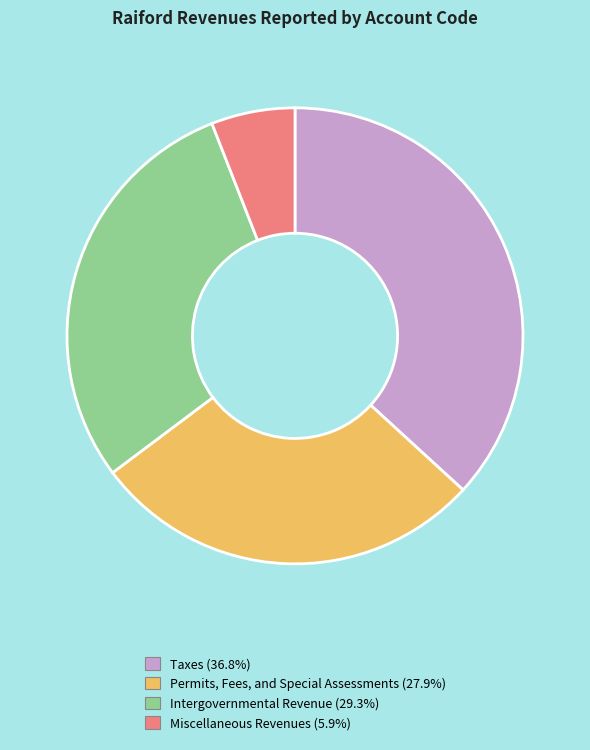

Do Miscellaneous Revenues and Permits, Fees, and Special Assessments together represent more than half of the pie?

No